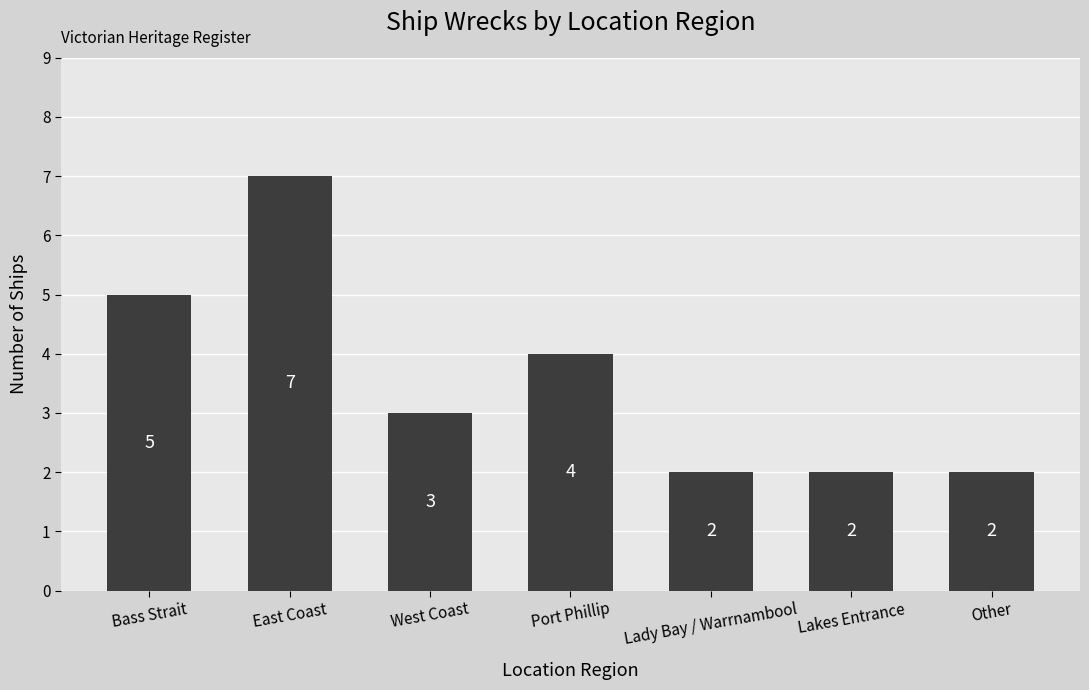

Approximately how many times larger is the value at Other compared to Lady Bay / Warrnambool?

1.0